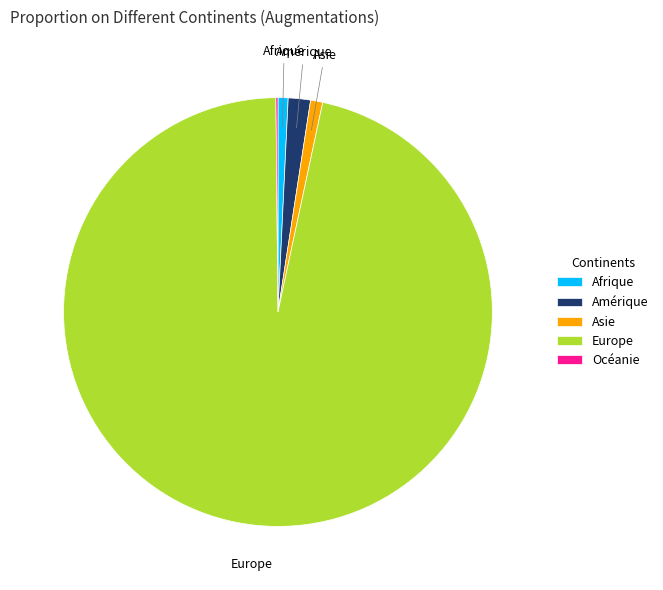

True or false: Afrique accounts for 1% of the total.

True